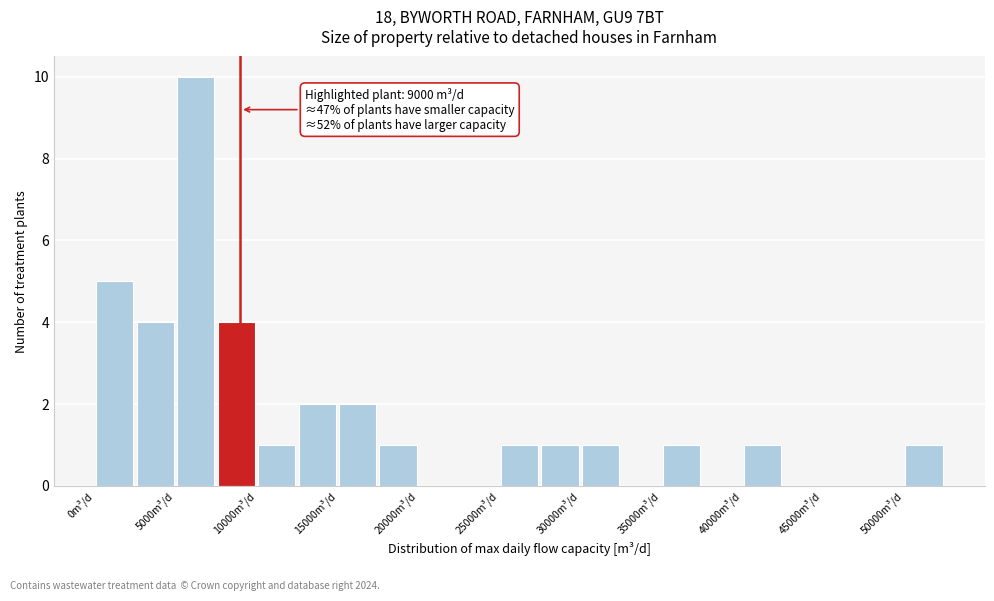

Over which range of the x-axis is the bar tallest?

5000 to 7500